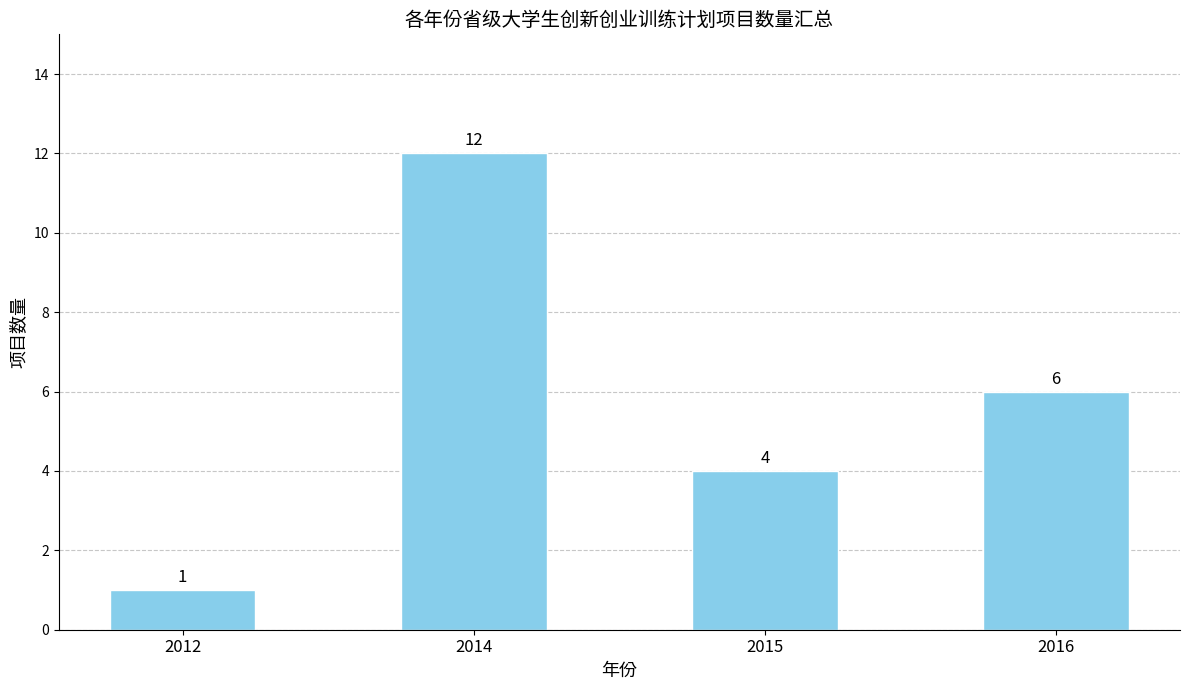

What is the greatest value displayed?

12